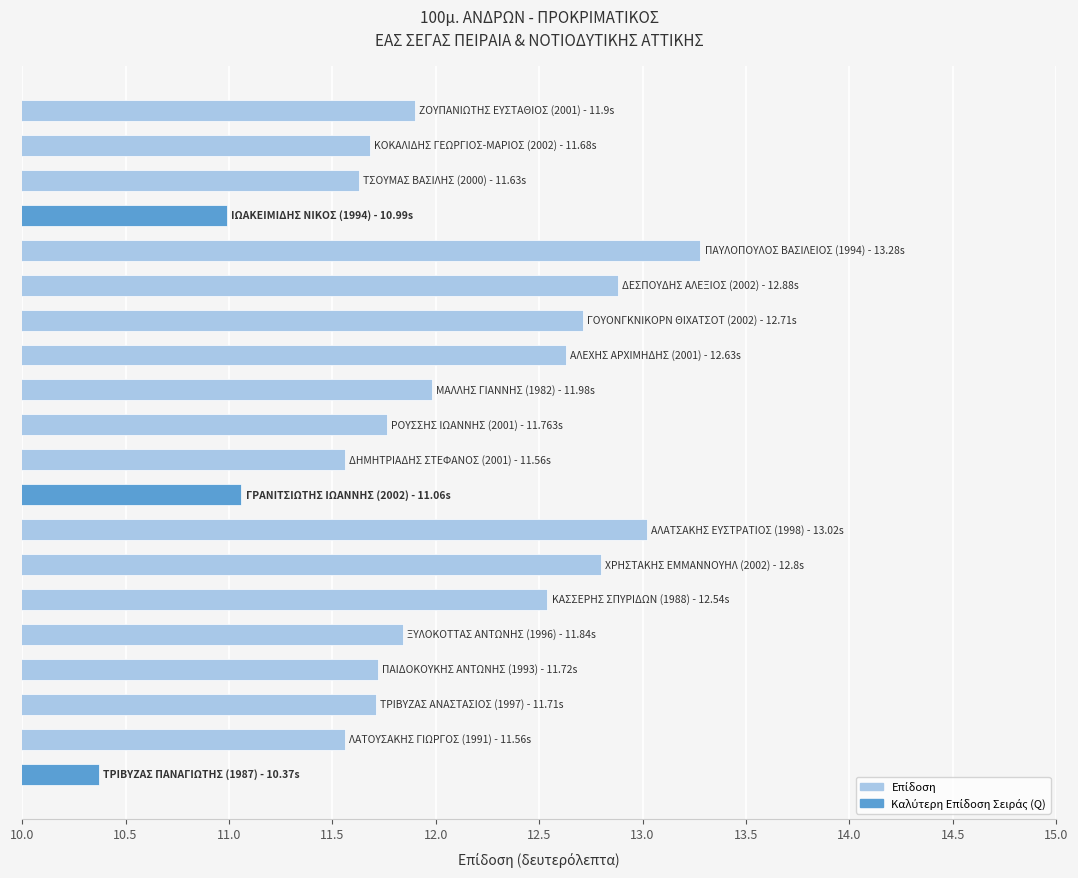

What is the maximum value shown in the chart?

13.3